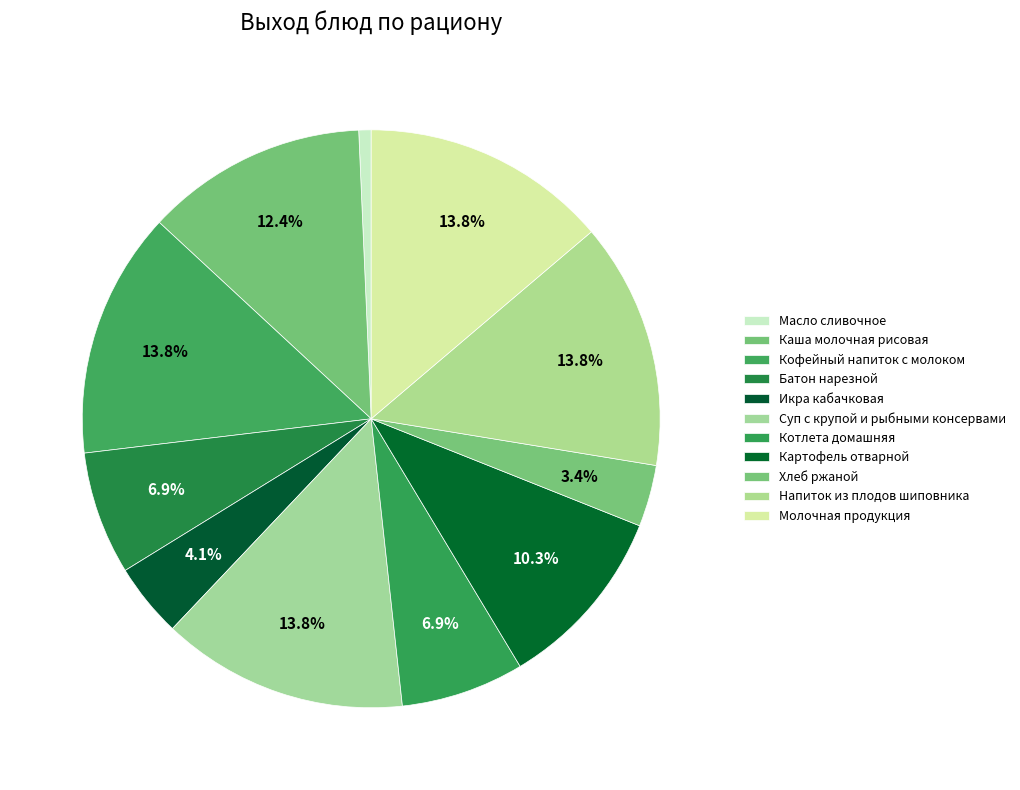

What is the total percentage of Картофель отварной and Напиток из плодов шиповника?

24.1%